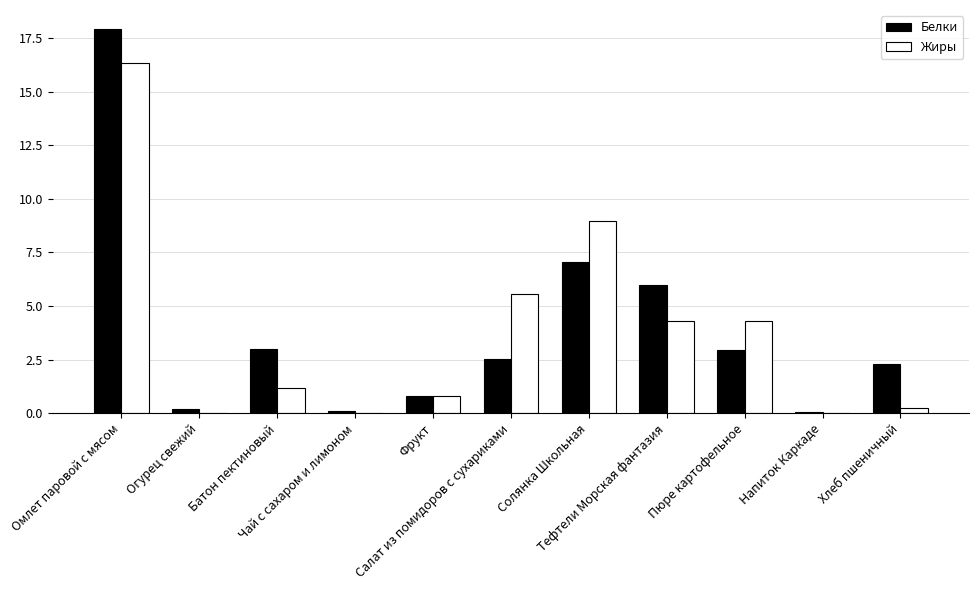

What is the average value of the Жиры series?

3.8